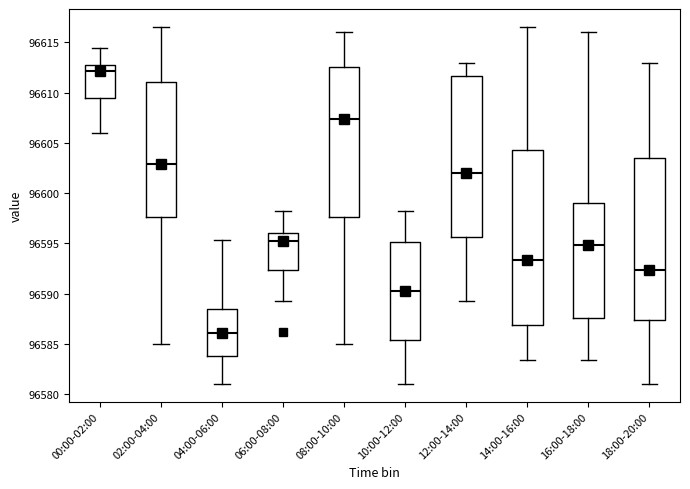

Comparing the boxes themselves (not the whiskers), which one is the tallest?

14:00-16:00